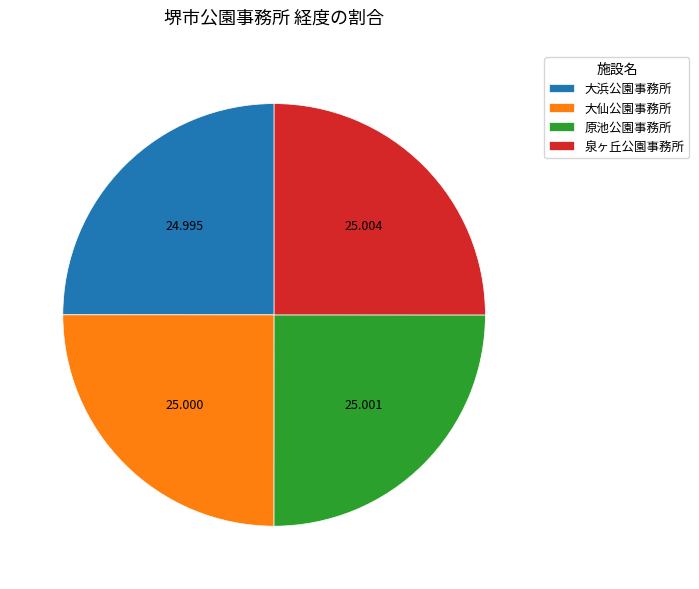

Is 大仙公園事務所 the majority of the pie?

No